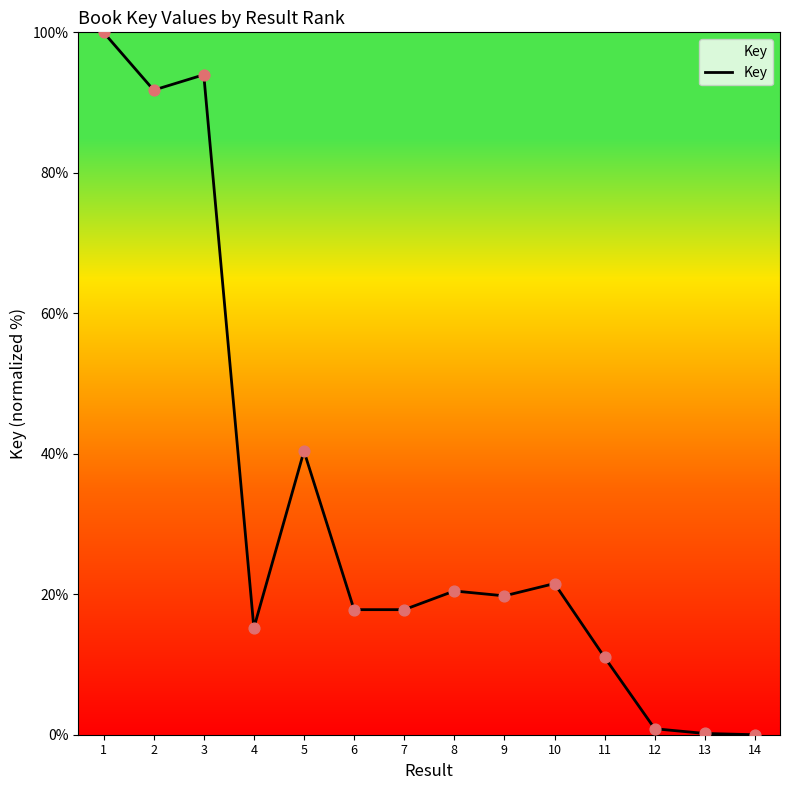

What is the change in value from 9 to 11?

-8.8